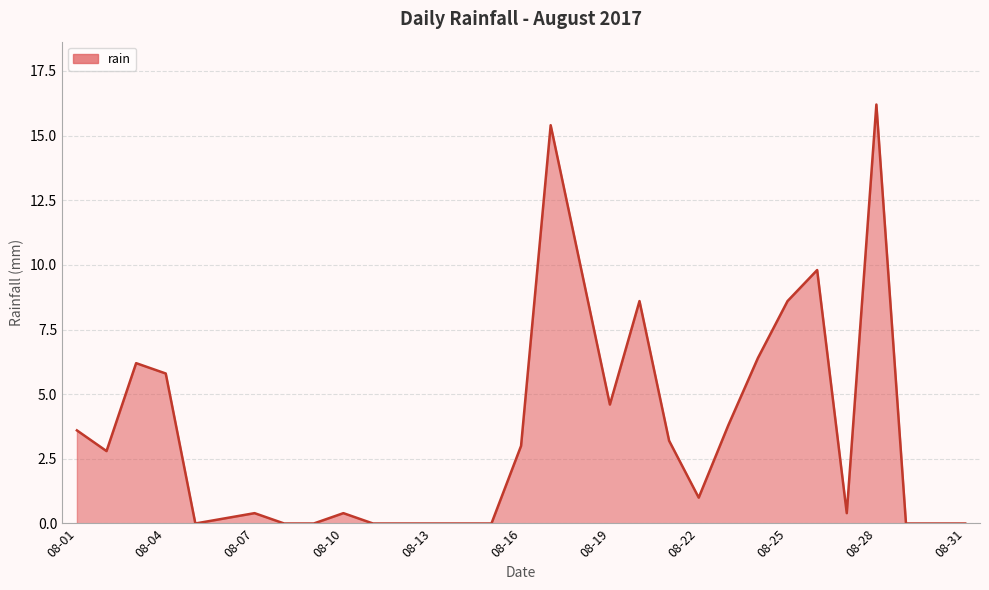

True or false: there are more than 0 points higher than both neighbors.

True